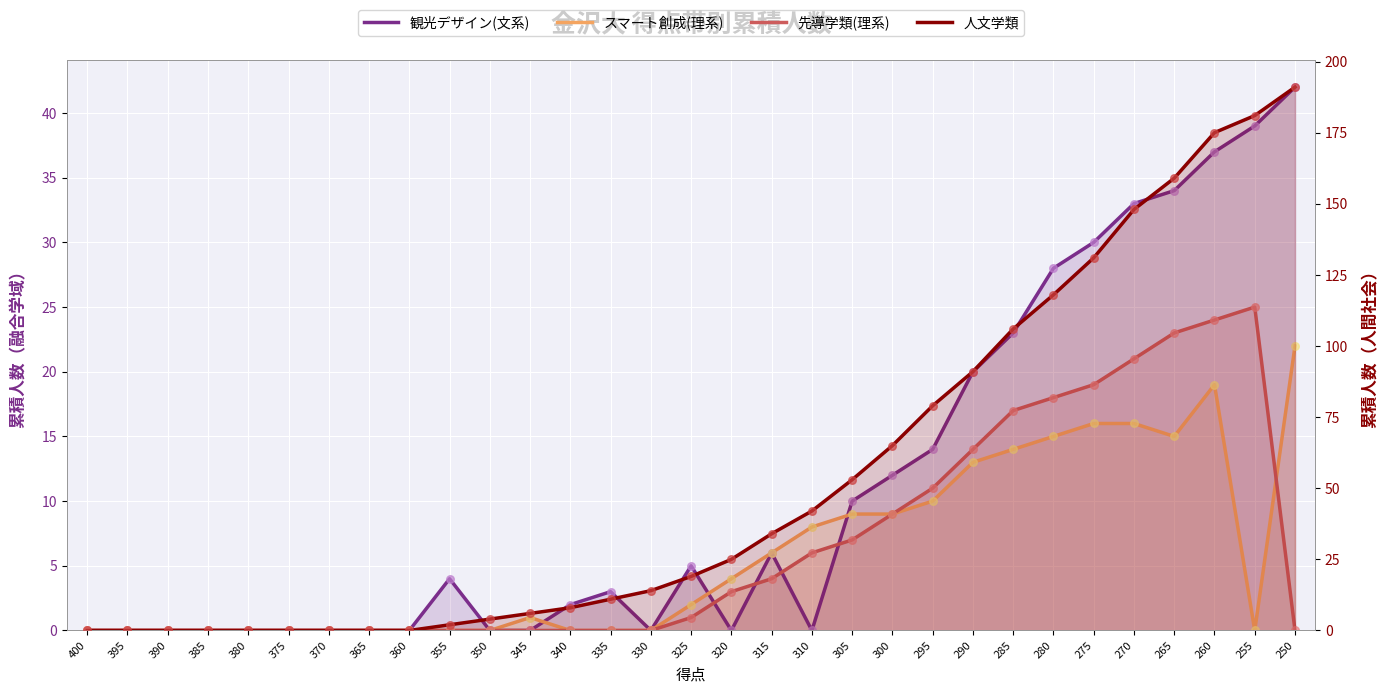

At how many categories does at least one series exceed 112?

7